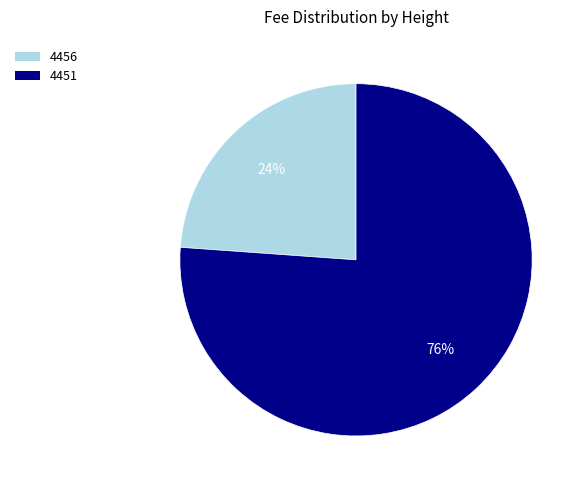

What is the majority slice?

4451